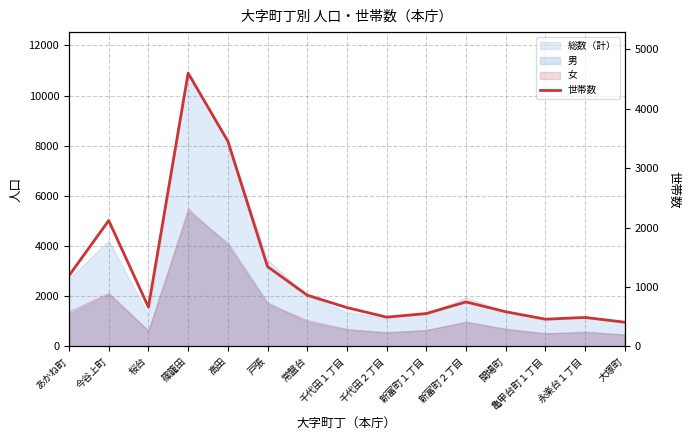

What is the value of the 13th point from the left?

458